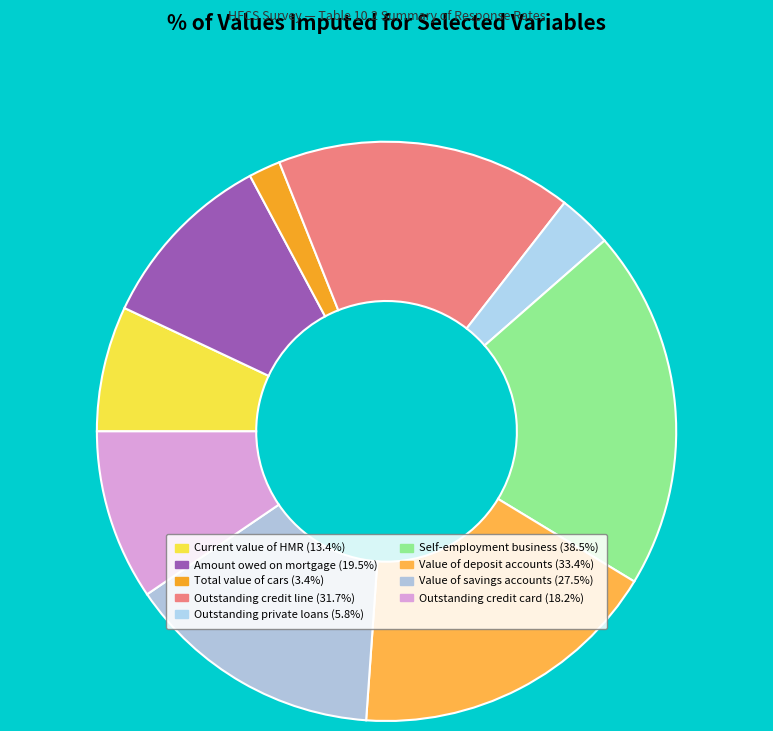

How many segments does this pie chart have?

9